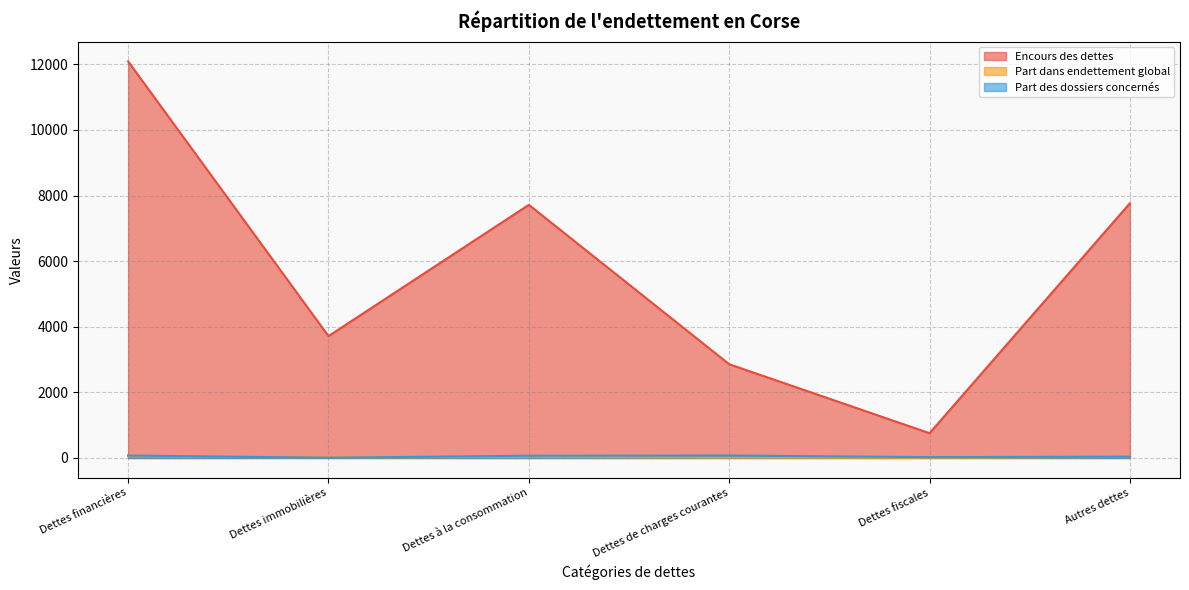

List the labels in order of Encours des dettes value, smallest first.

Dettes fiscales, Dettes de charges courantes, Dettes immobilières, Dettes à la consommation, Autres dettes, Dettes financières